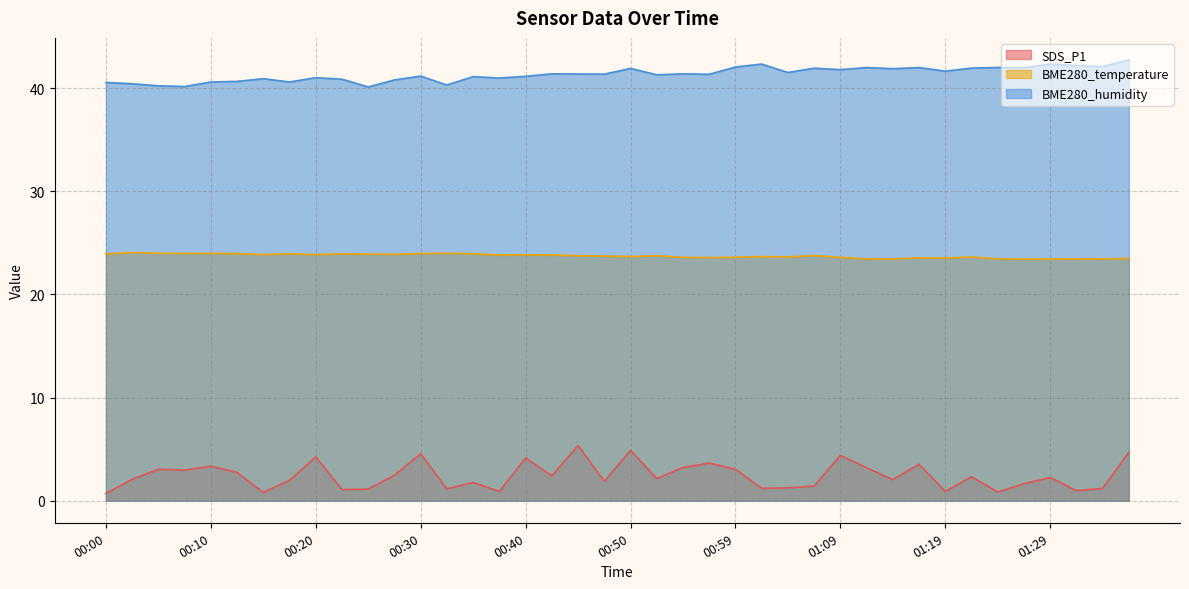

True or false: BME280_temperature and BME280_humidity cross at least once.

False